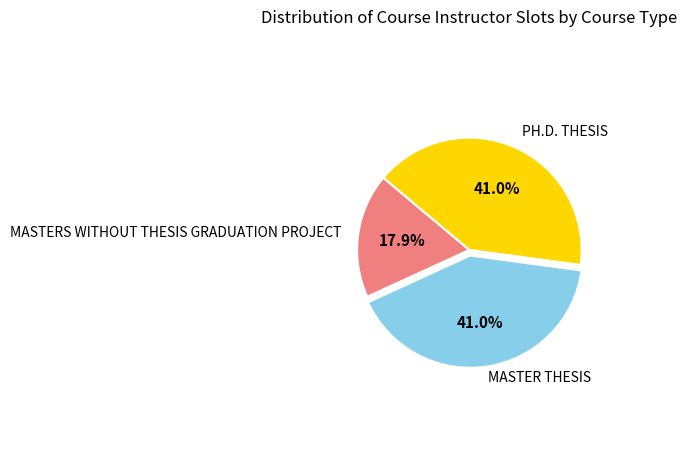

Which category has the smallest portion of the pie?

MASTERS WITHOUT THESIS GRADUATION PROJECT